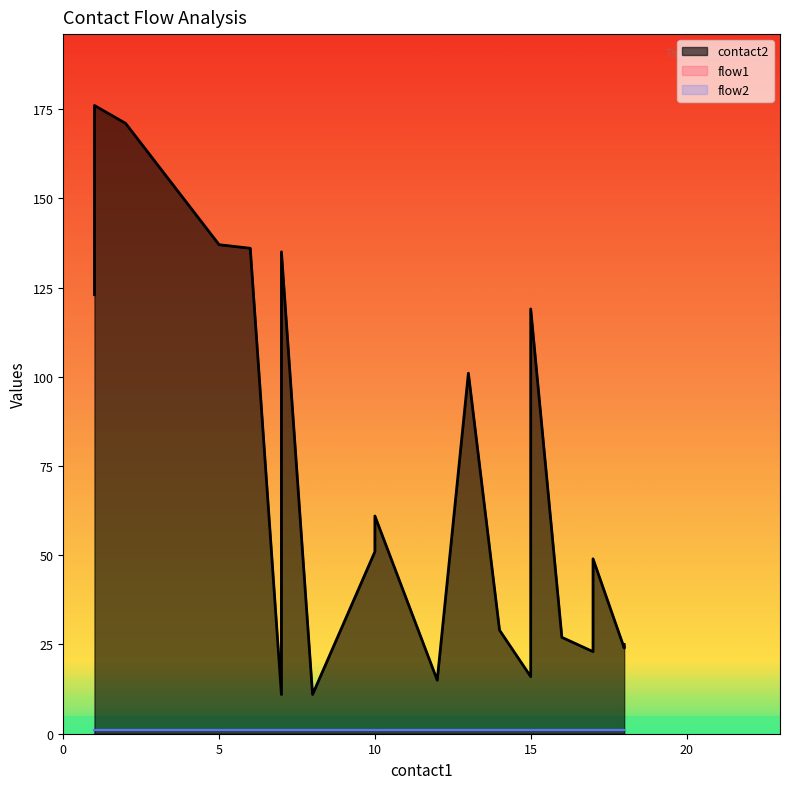

True or false: flow2 and flow1 cross at least once.

False